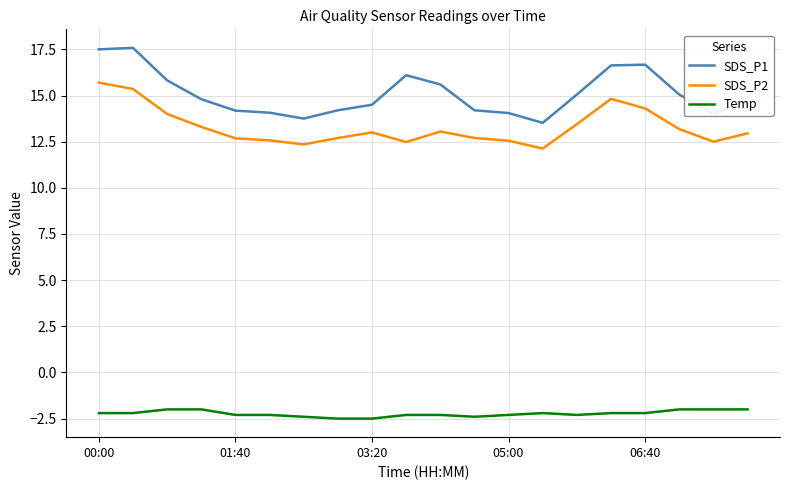

Which series has the largest total across all categories?

SDS_P1